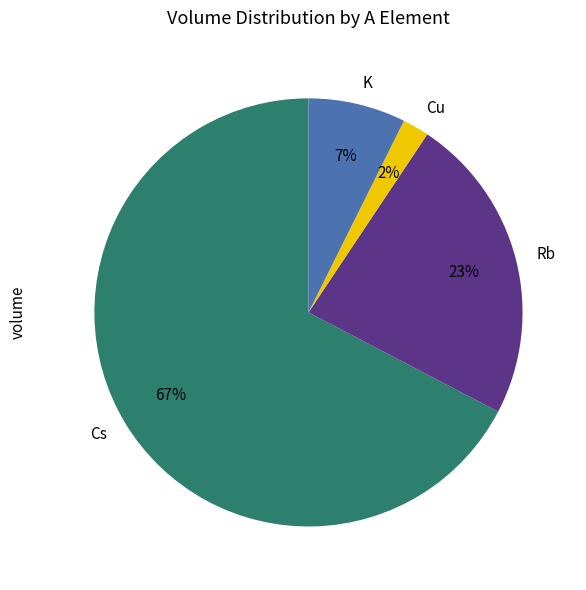

Rank the categories by value from lowest to highest.

Cu, K, Rb, Cs